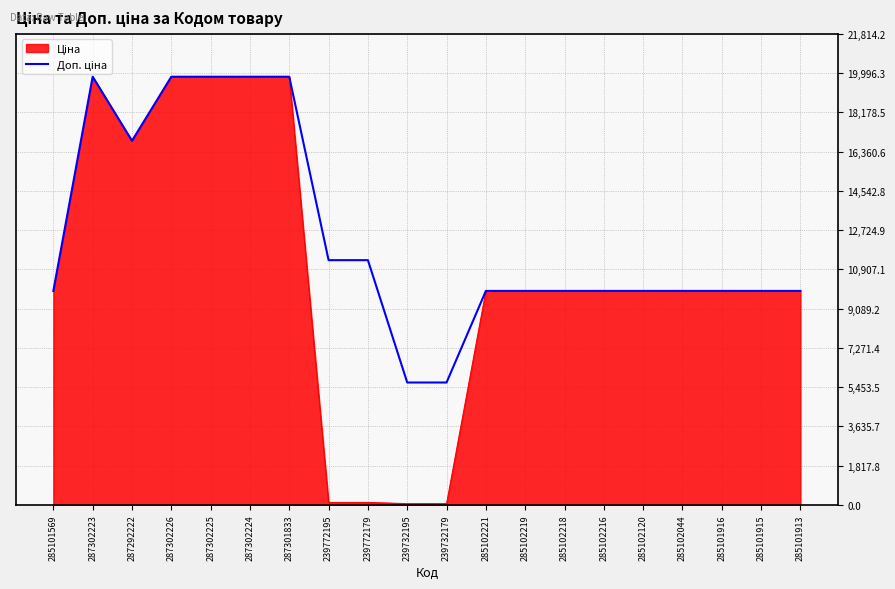

What is the total value across all series at 285102219?

19817.0